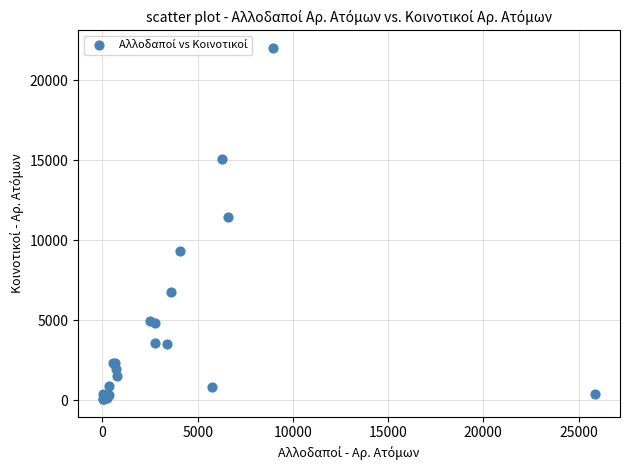

What Y value in the scatter plot is closest to 11052?

11448